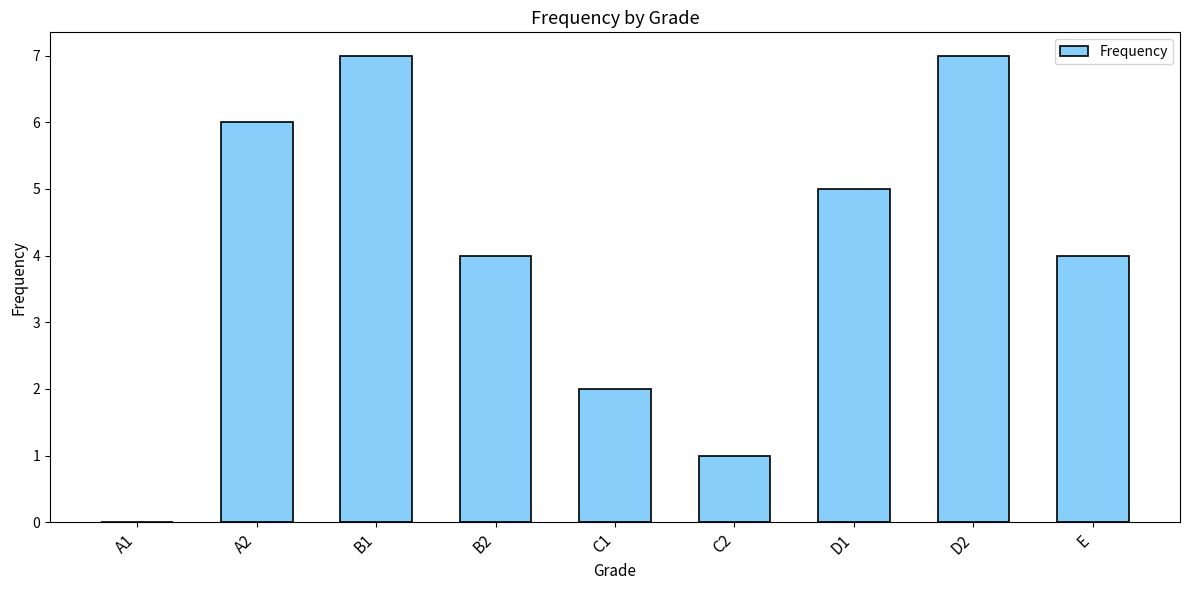

What is the average value?

4